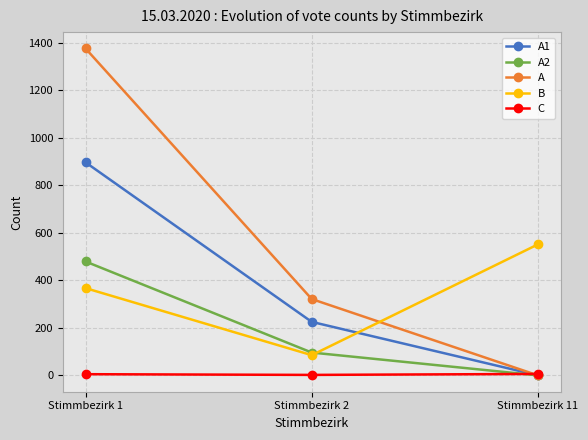

Rank the categories by A1 value from highest to lowest.

Stimmbezirk 1, Stimmbezirk 2, Stimmbezirk 11